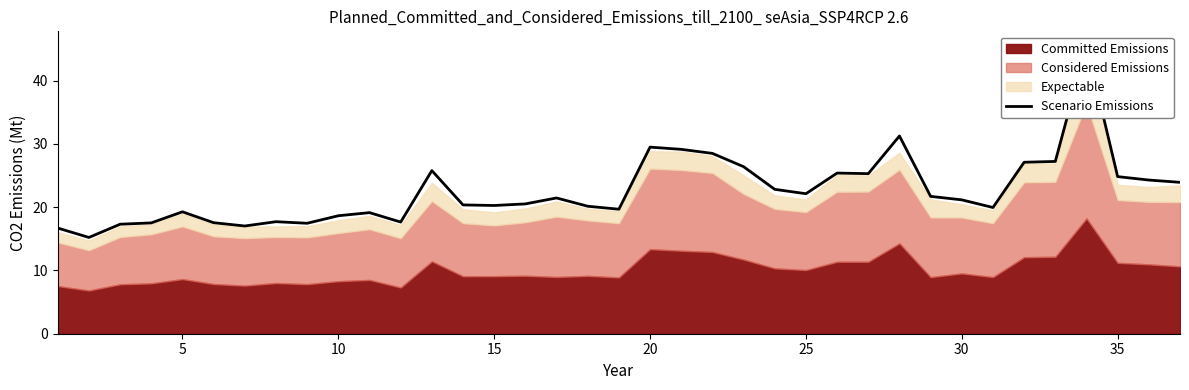

What is the greatest value displayed?

45.5